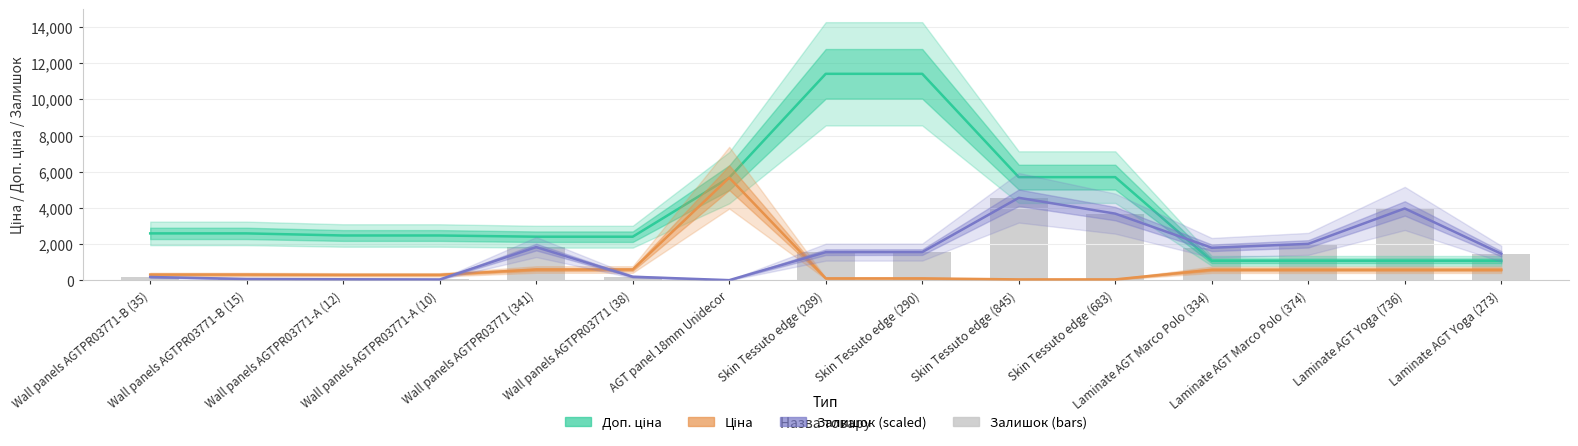

Where is Доп. ціна nearest to the value 6245?

Skin Tessuto edge (845)